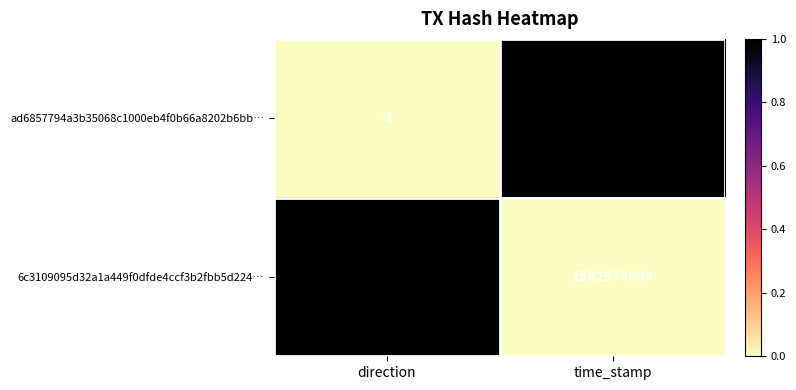

What is the maximum value shown in the chart?

1592978601